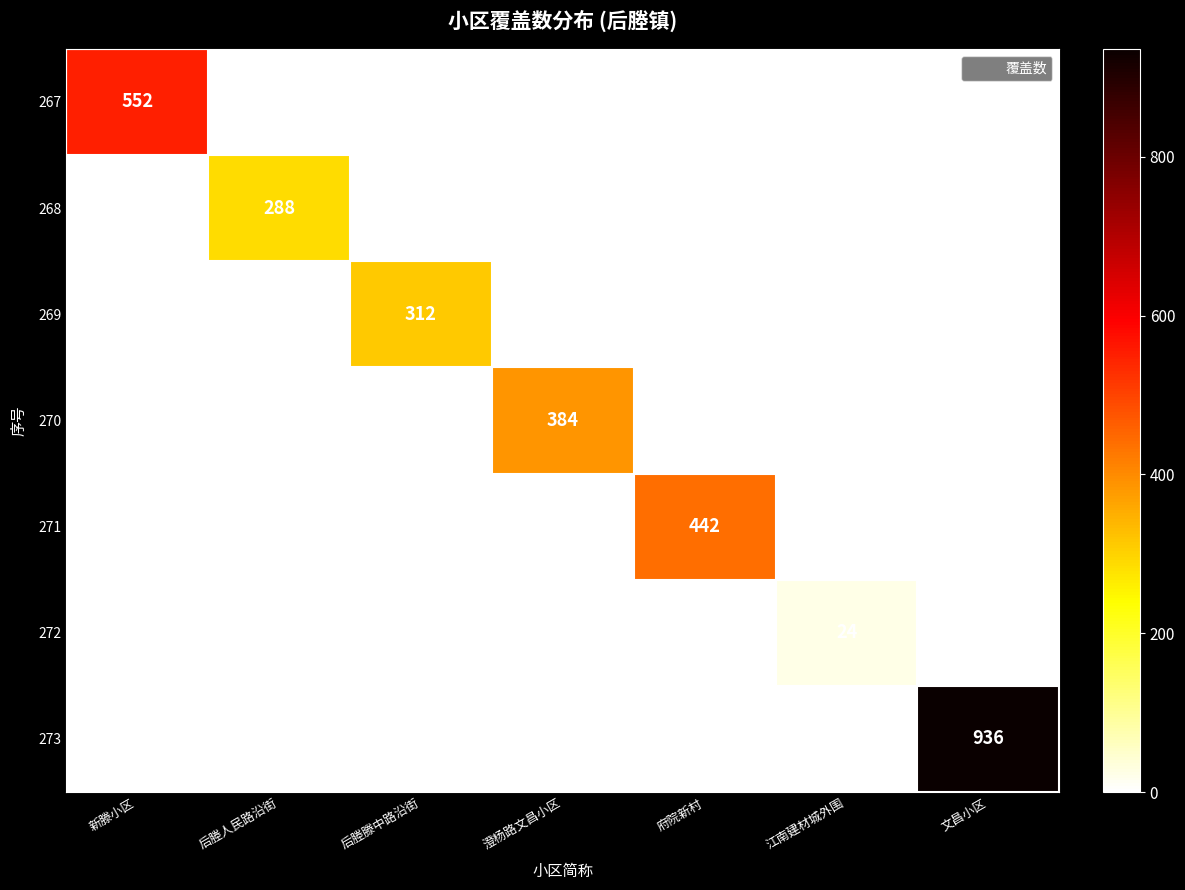

List the series in order of their peak value, lowest first.

272, 268, 269, 270, 271, 267, 273